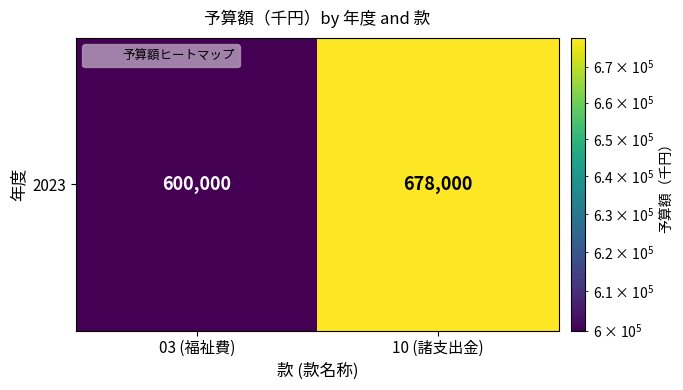

What is the change in value from 03 (福祉費) to 10 (諸支出金)?

+78000